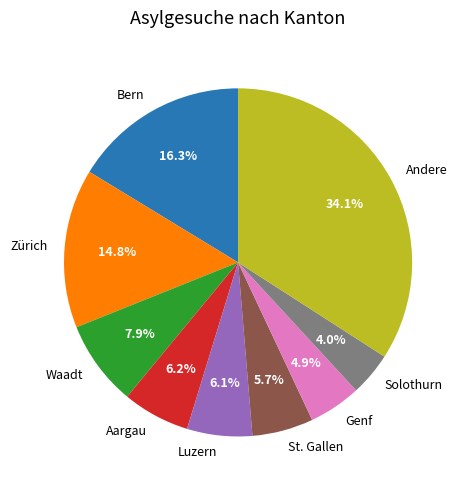

To the nearest percent, what portion does Waadt represent?

8%